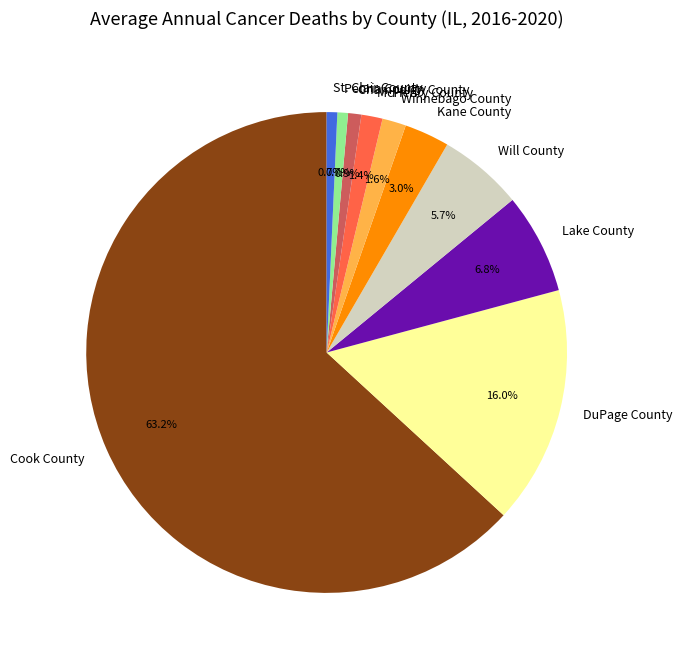

What percentage is the Kane County slice, to the nearest percent?

3%